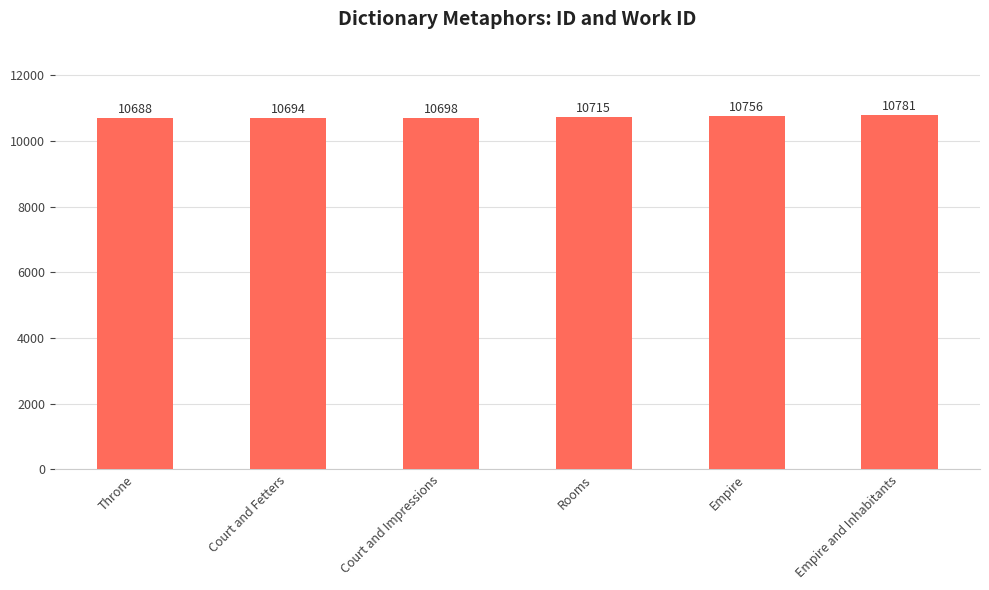

Between Throne and Court and Fetters, which is larger?

Court and Fetters